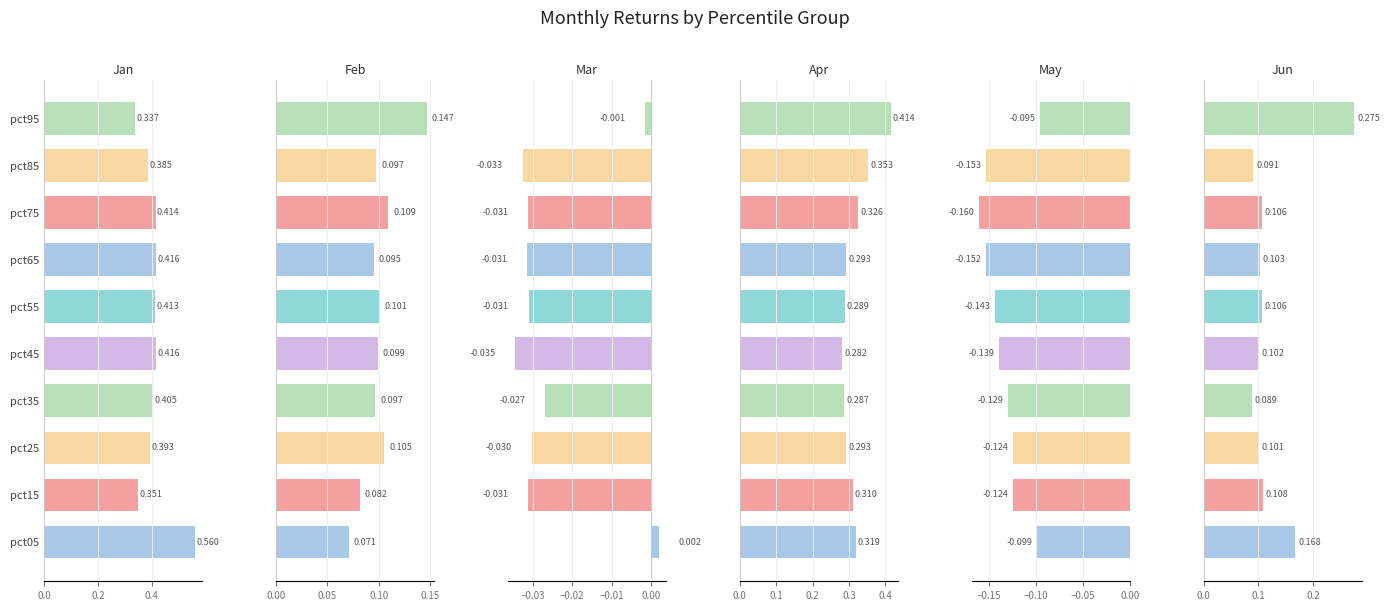

The value of Jan at pct45 is 0.7. True or false?

False